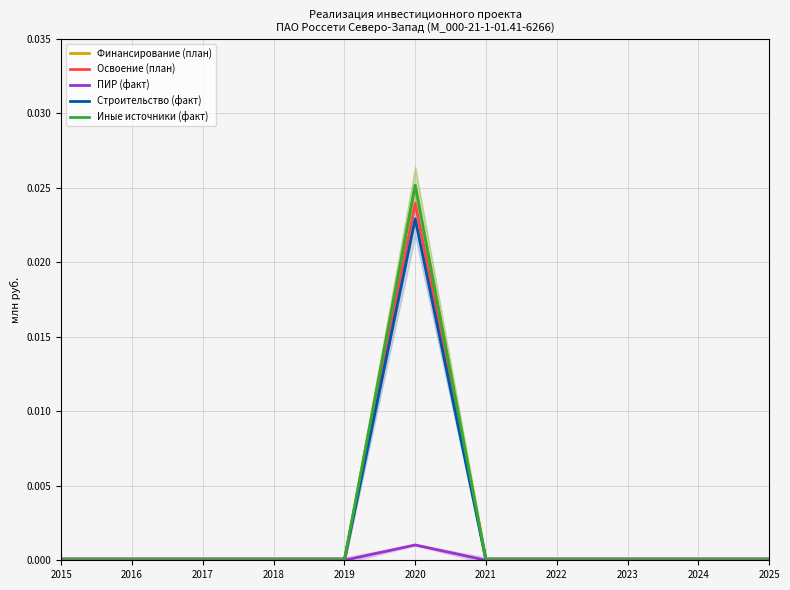

What are all the series names shown in the legend?

Финансирование (план), Освоение (план), ПИР (факт), Строительство (факт), Иные источники (факт)